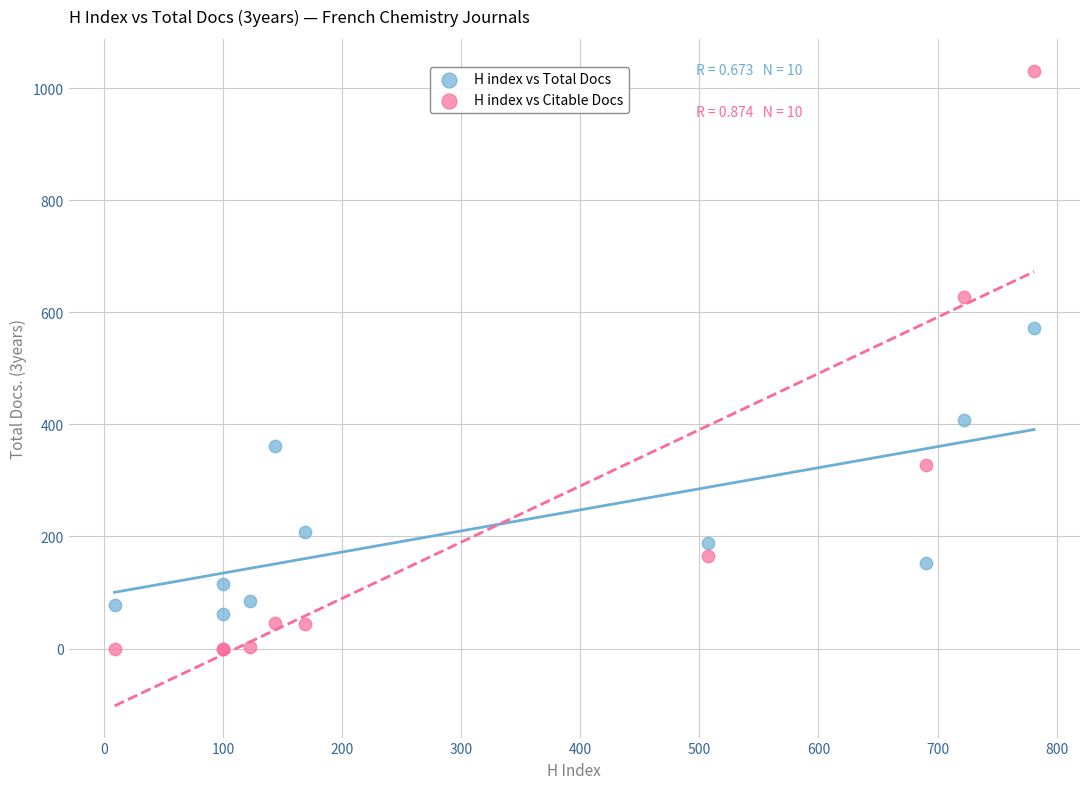

Which series reaches the minimum Y coordinate?

H index vs Citable Docs